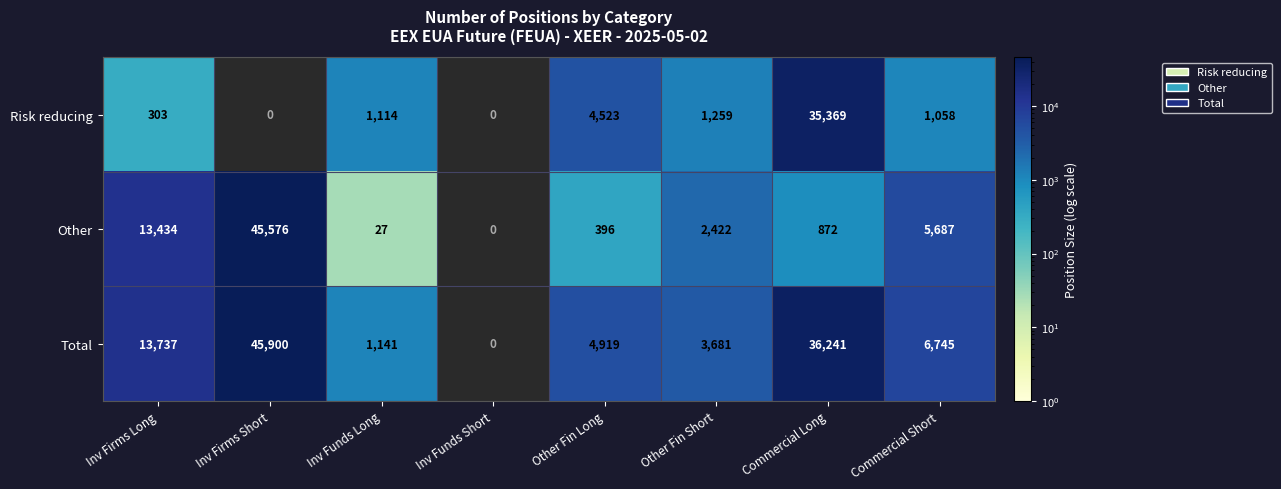

Between Other Fin Long and Commercial Short, which series saw the biggest shift?

Other